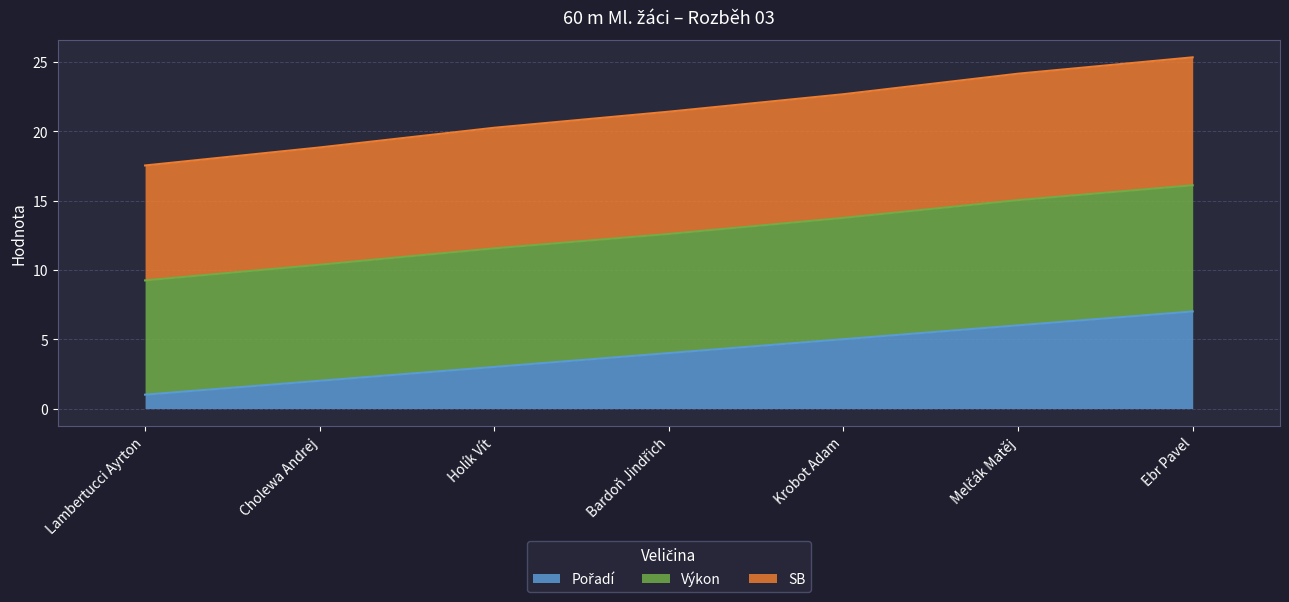

True or false: Pořadí and Výkon cross at least once.

False